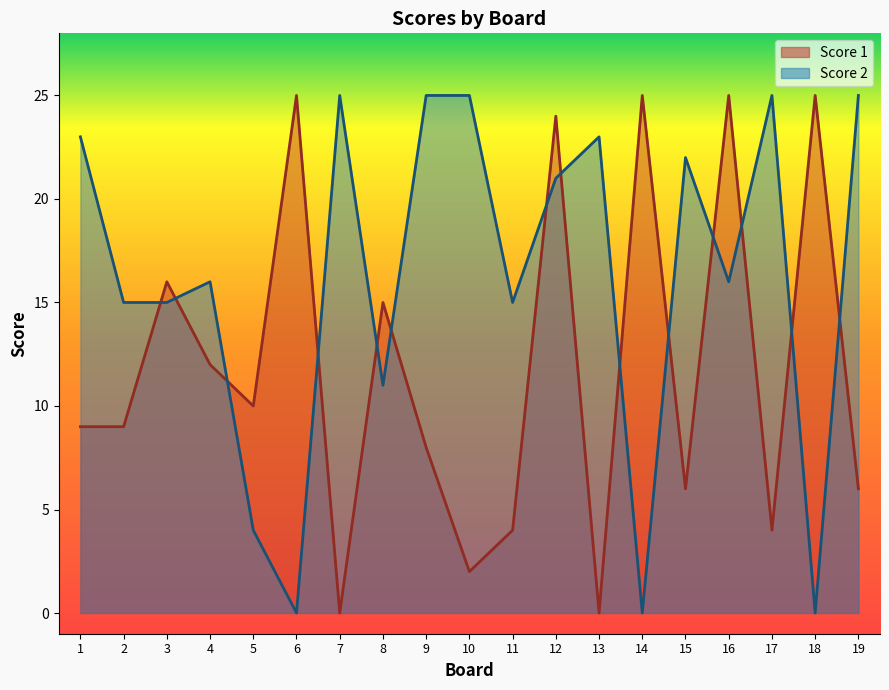

At how many categories does at least one series exceed 15?

15